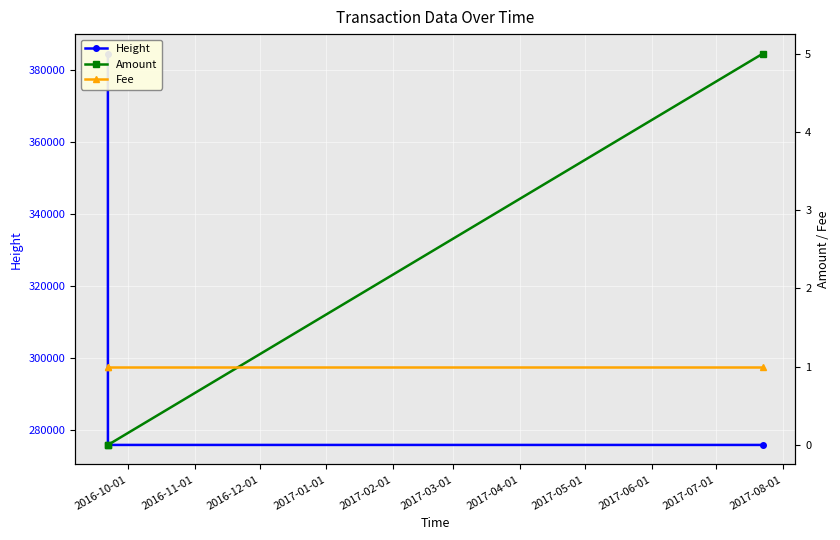

Read the Fee value at 2016-11-01.

1